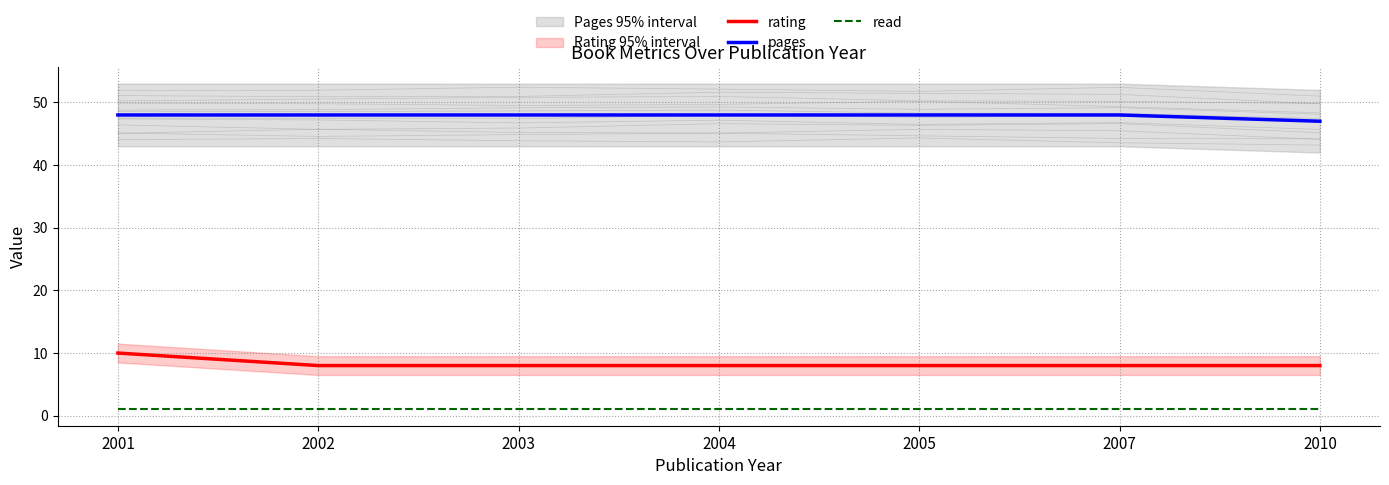

Reading left to right, list all the values displayed in this chart.

rating: 10	8	8	8	8	8	8
pages: 48	48	48	48	48	48	47
read: 1	1	1	1	1	1	1